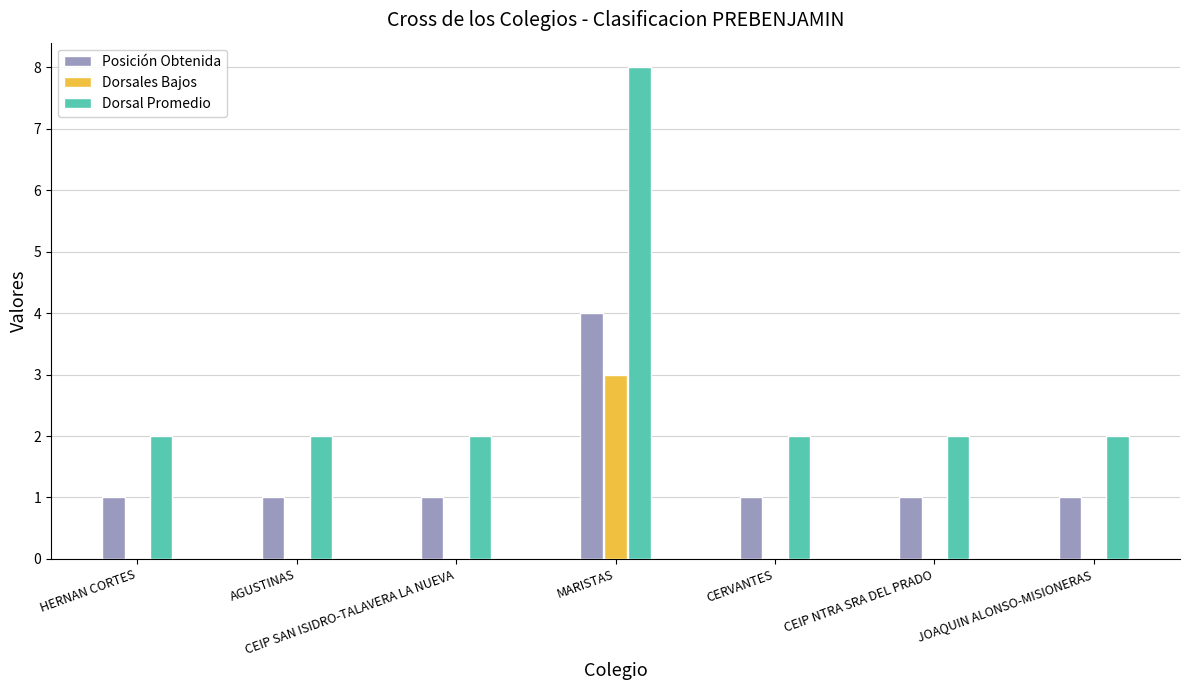

What is the maximum value shown in the chart?

8